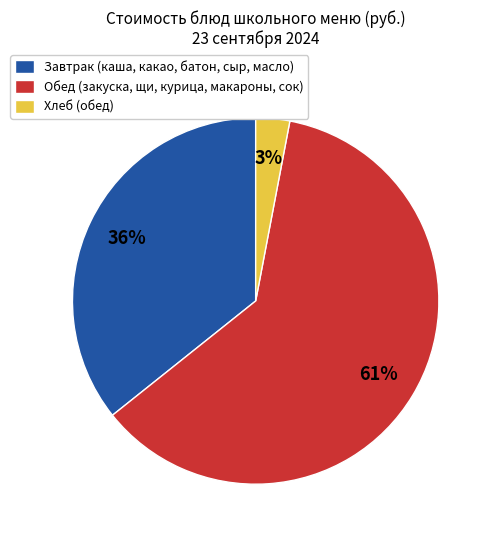

How many segments does this pie chart have?

3